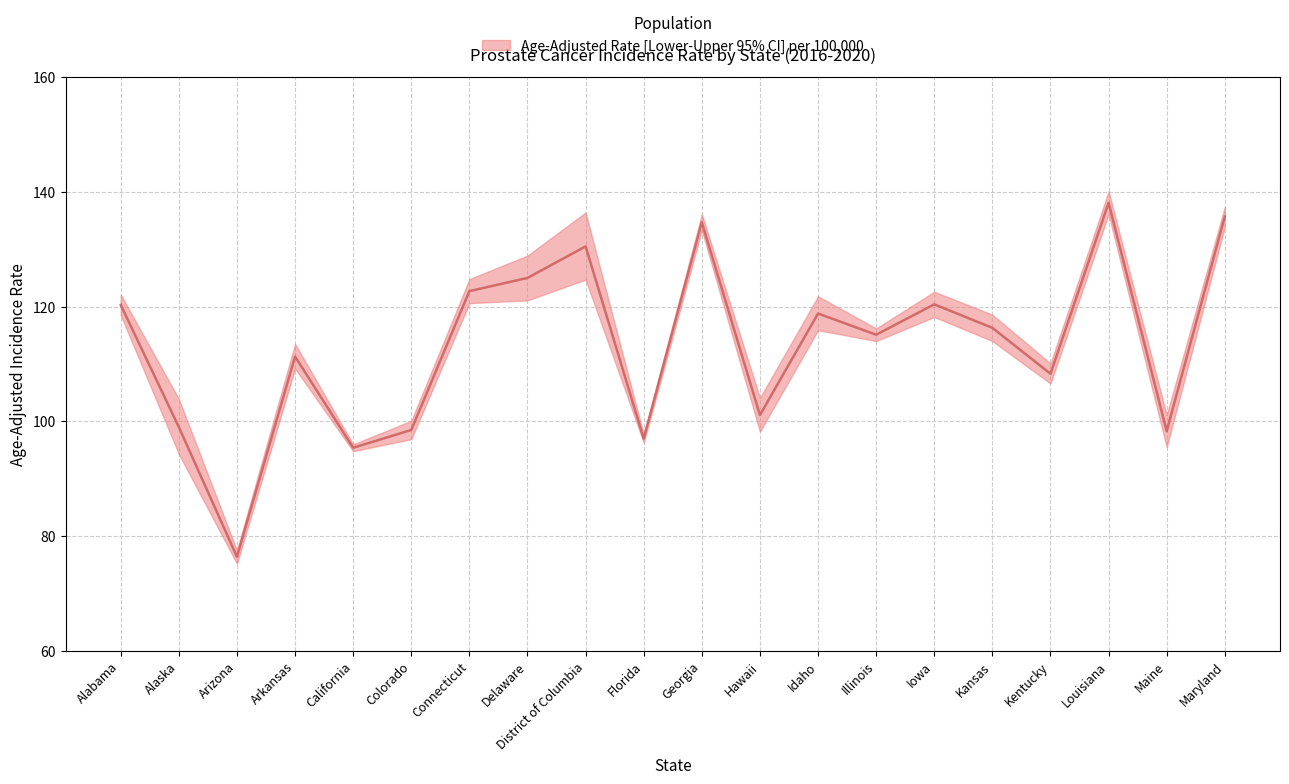

True or false: Age-Adjusted Rate has a value of 154.1 at California.

False